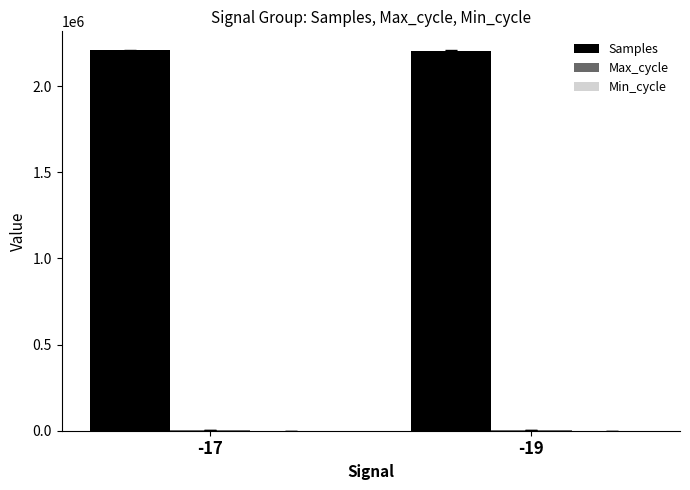

What is the maximum value shown in the chart?

2206450.0